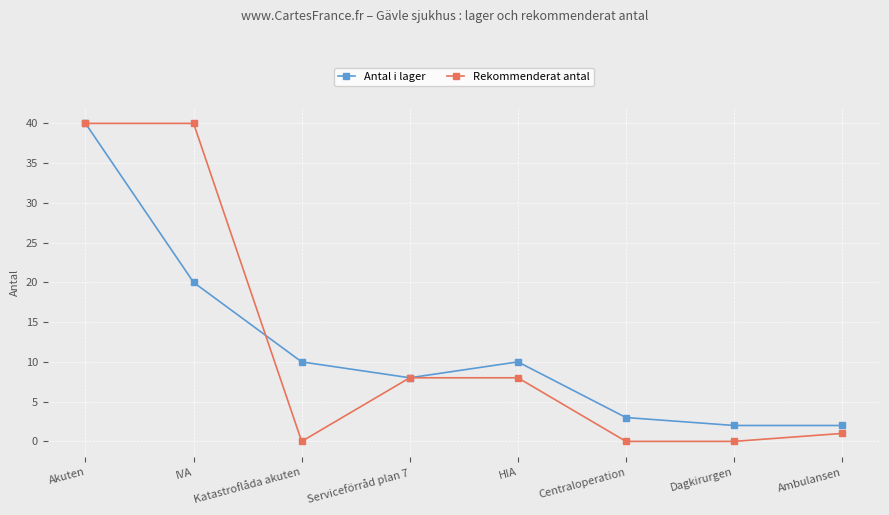

What is the value of the Antal i lager point at the 4th from the left?

8